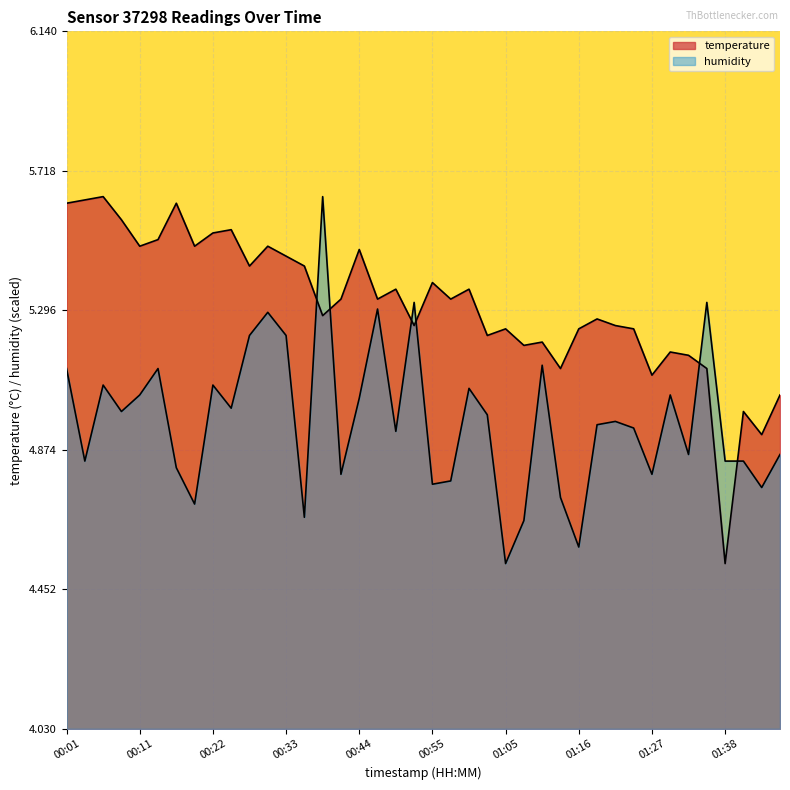

Rank the series at 00:14 from lowest to highest value.

humidity, temperature